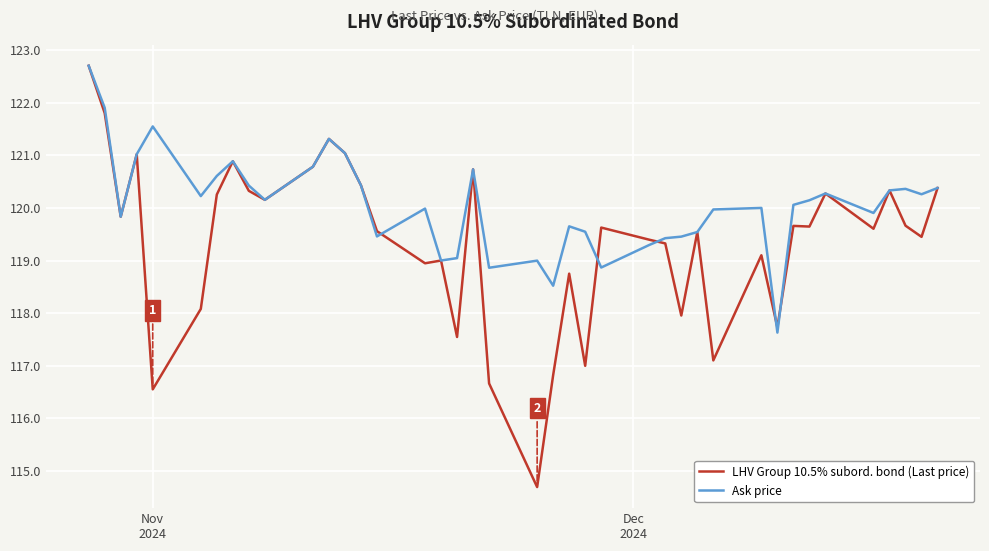

Which series has the largest range (max minus min)?

LHV Group 10.5% subord. bond (Last price)